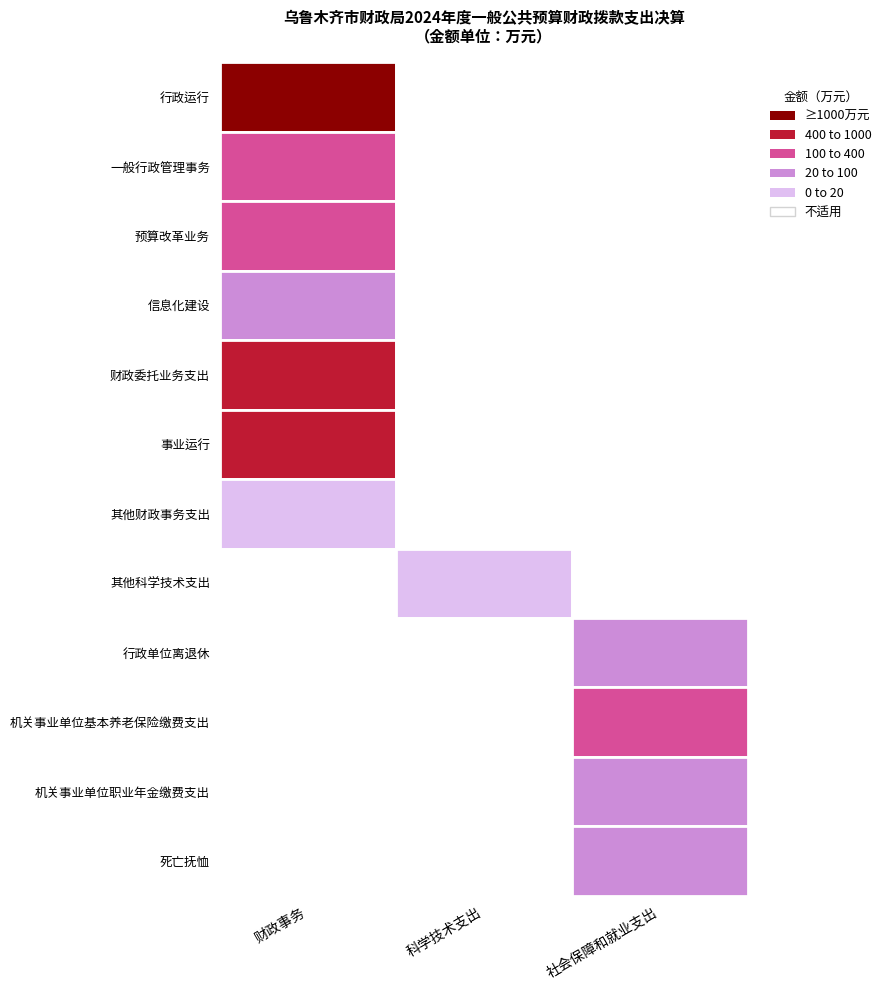

What is the difference between the 信息化建设 values at 2 and 0?

97.3